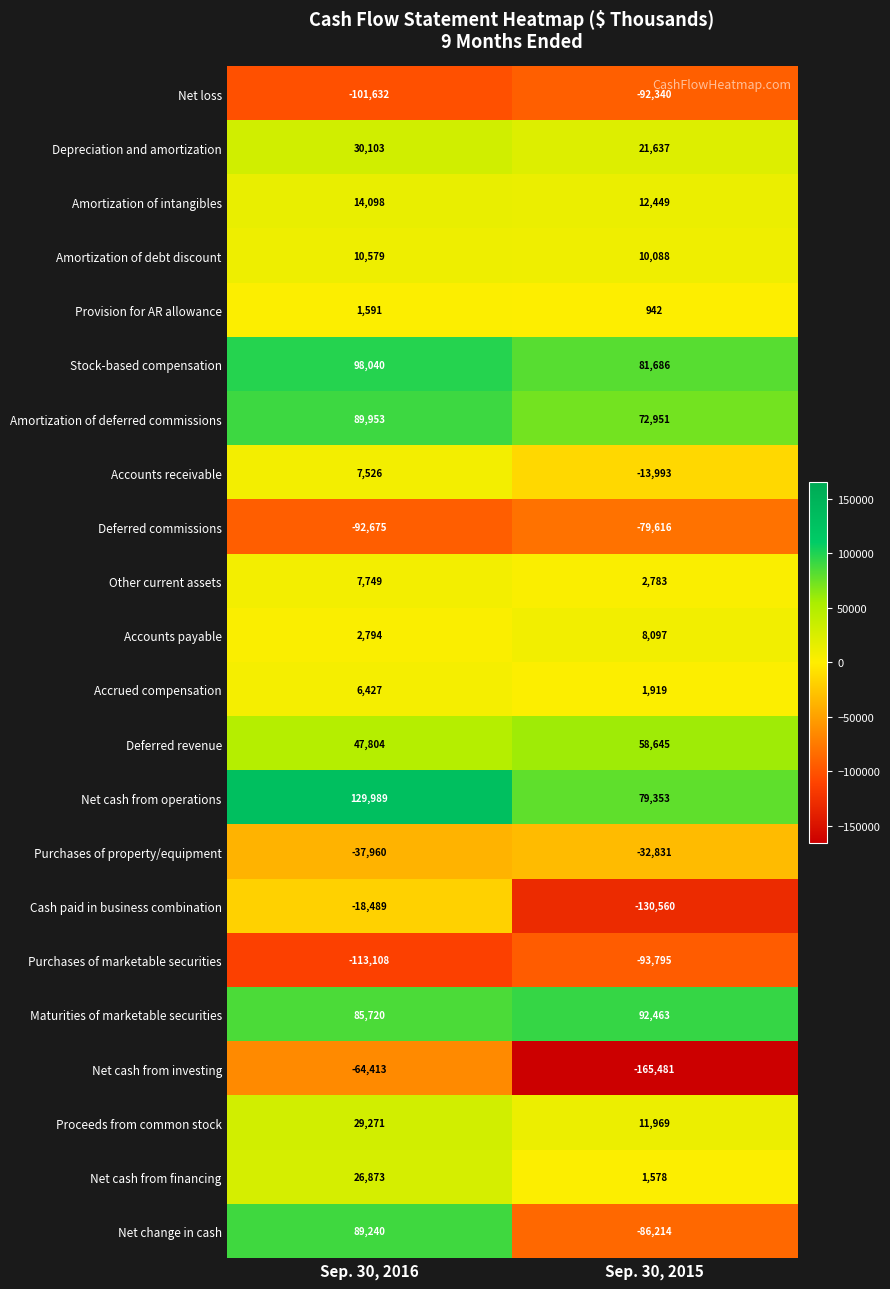

What is the sum of the Purchases of property/equipment values at Sep. 30, 2015 and Sep. 30, 2016?

-70791